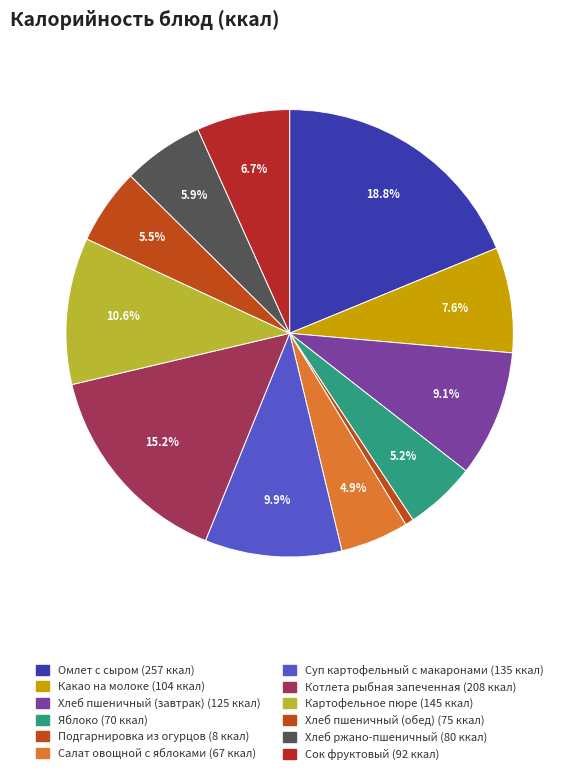

To the nearest percent, what percentage of the pie is Салат овощной с яблоками?

5%